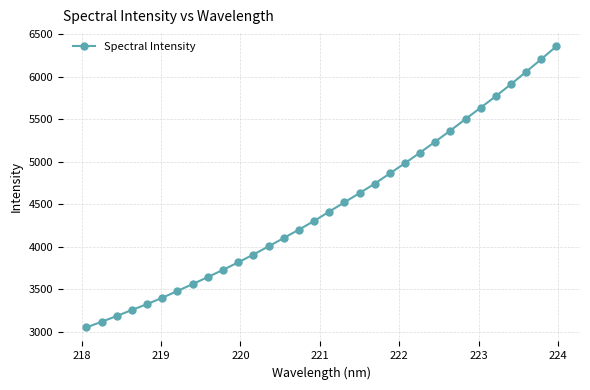

What is the value of the 30th point from the left?

6059.3